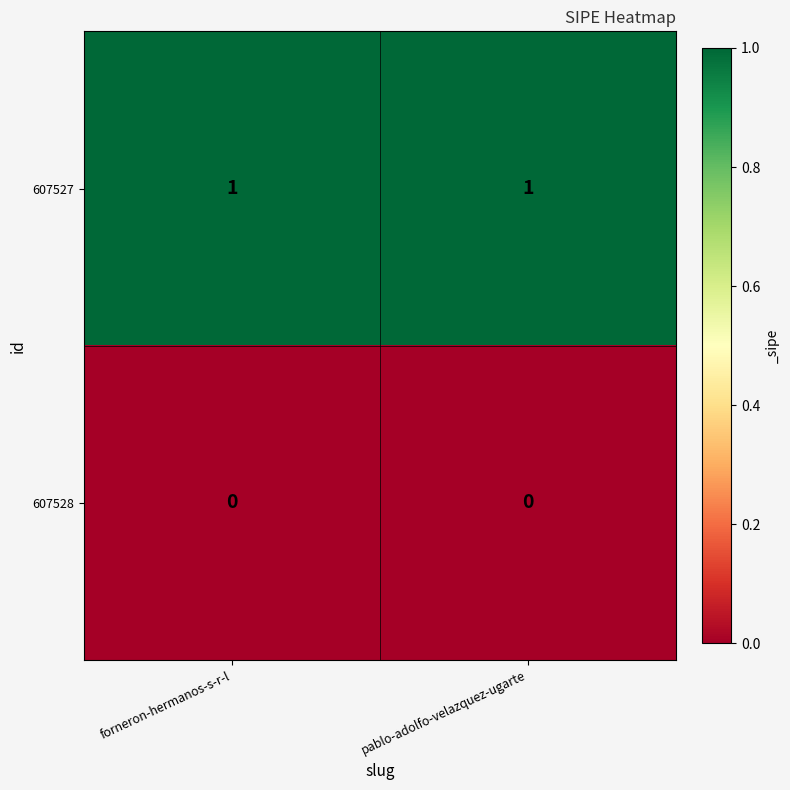

Rank the series by their maximum value, from lowest to highest.

607528, 607527